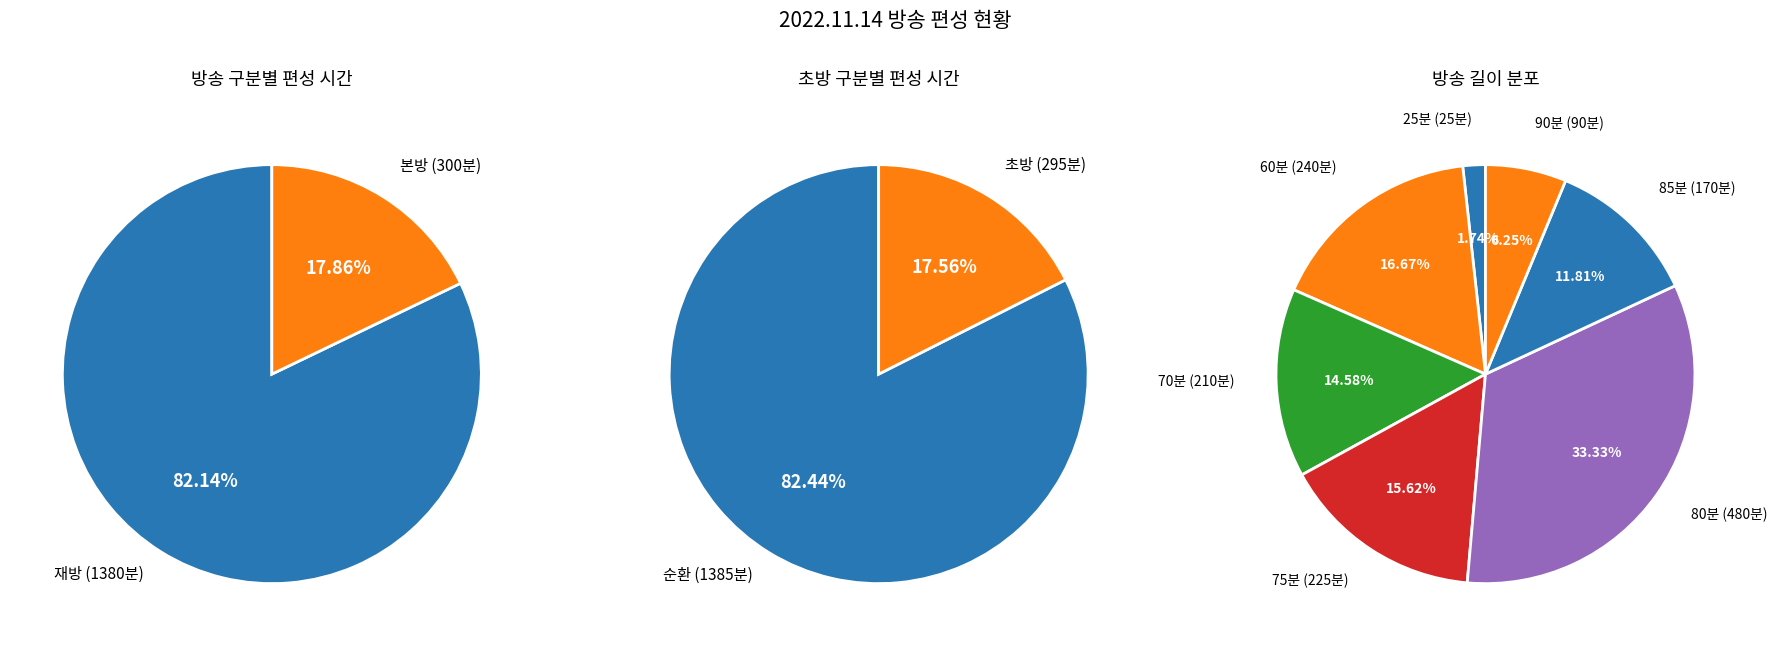

True or false: 14 accounts for 0% of the total.

True